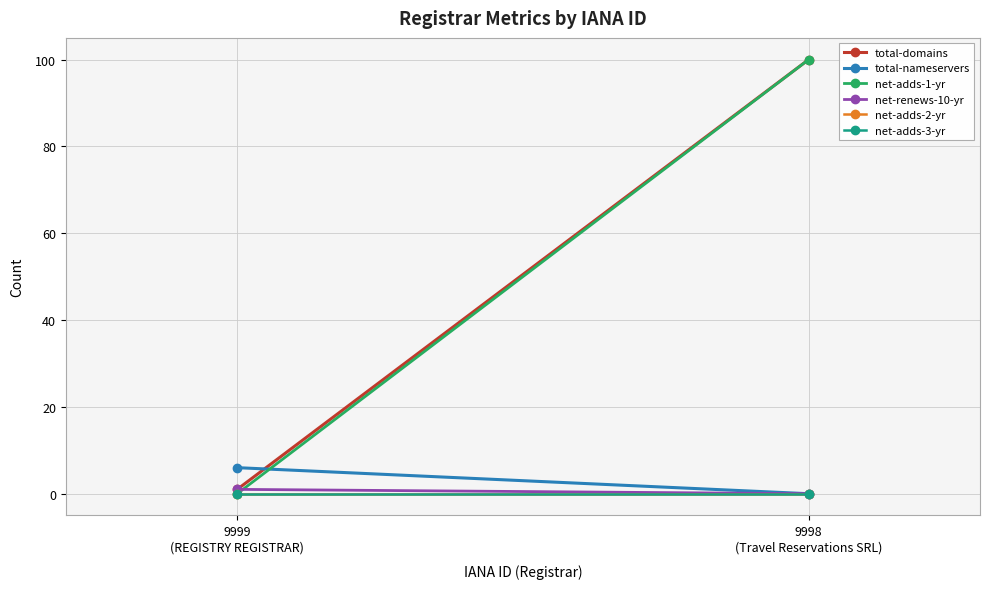

Rank the categories by net-adds-1-yr value from highest to lowest.

9998
(Travel Reservations SRL), 9999
(REGISTRY REGISTRAR)